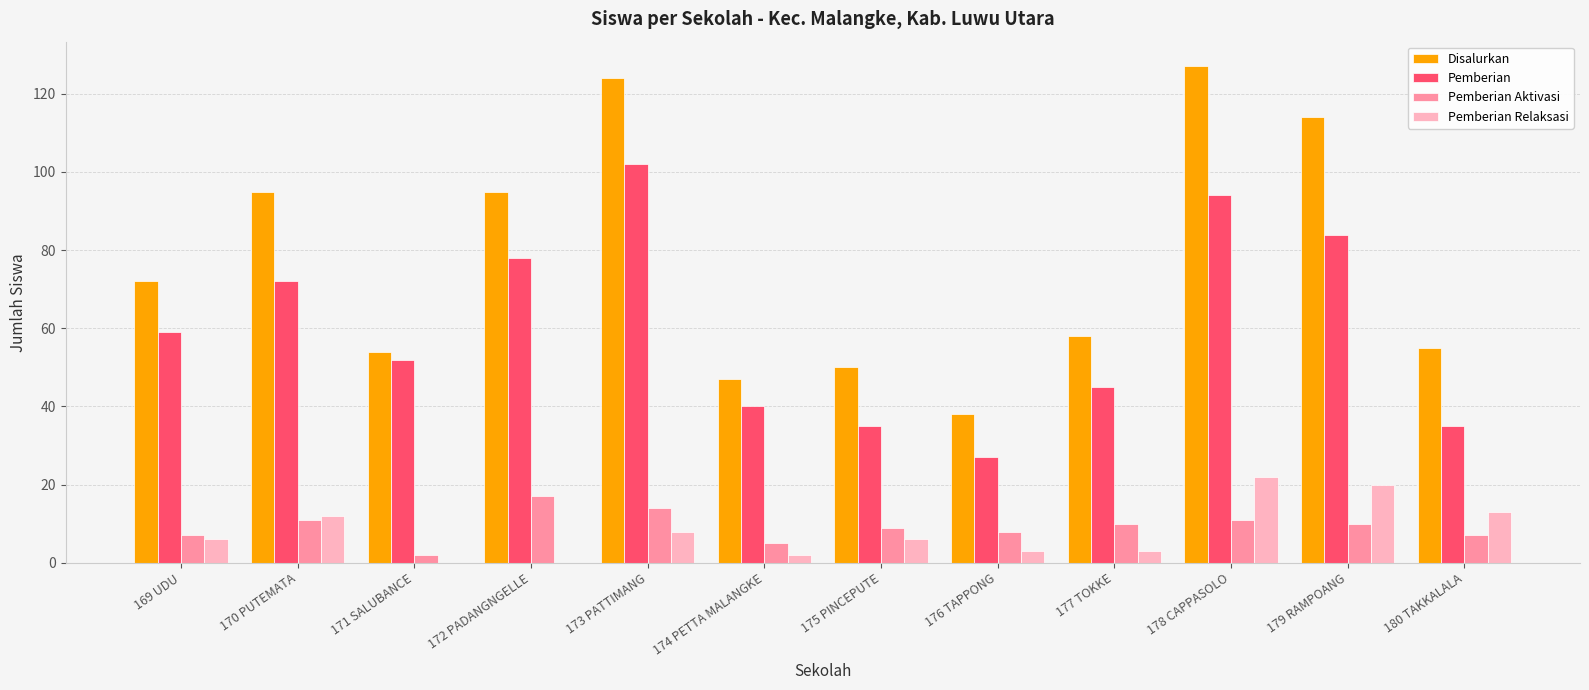

Which label corresponds to the largest value in the chart?

178 CAPPASOLO